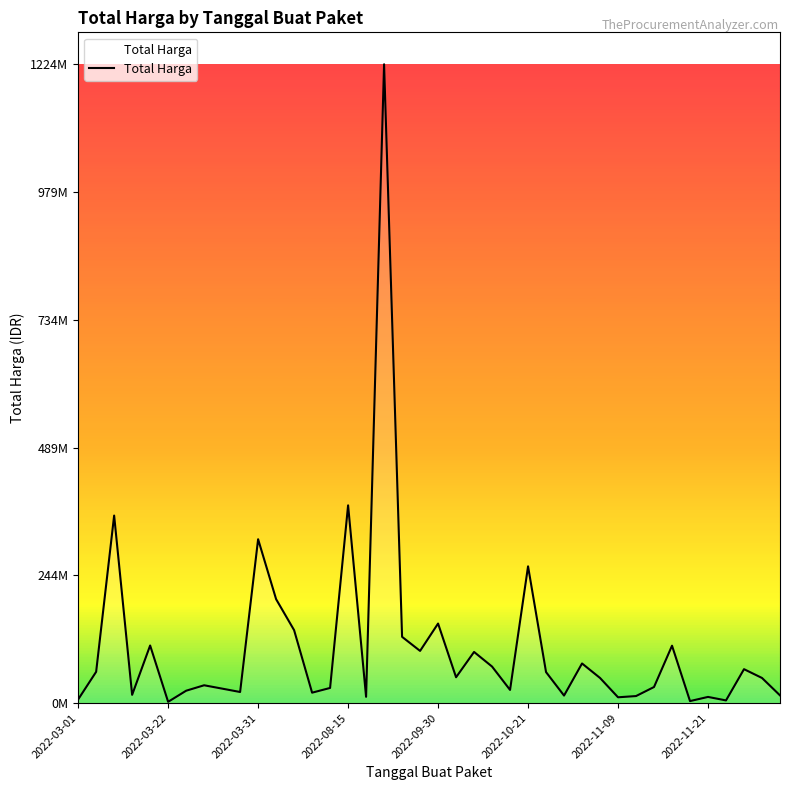

Is this an area chart (filled region under the line)?

Yes